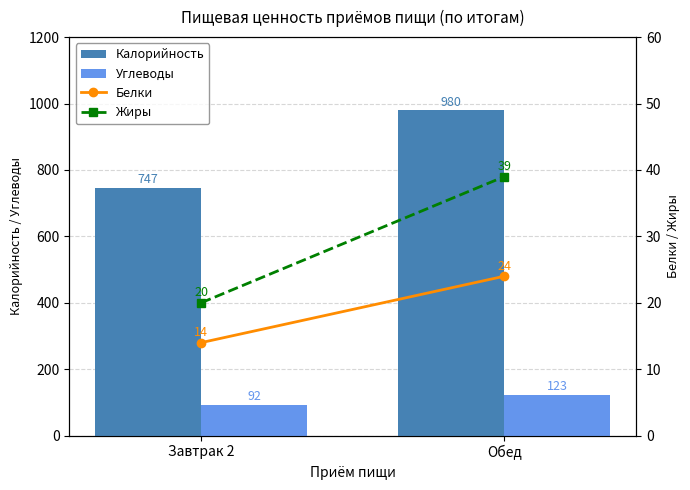

What is the label of the 2nd bar from the left?

Обед